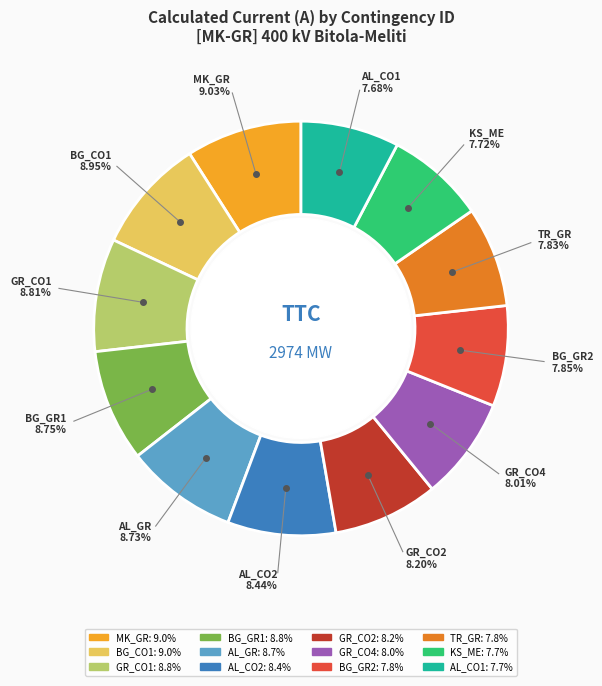

Is there any slice that represents more than half of the pie?

No